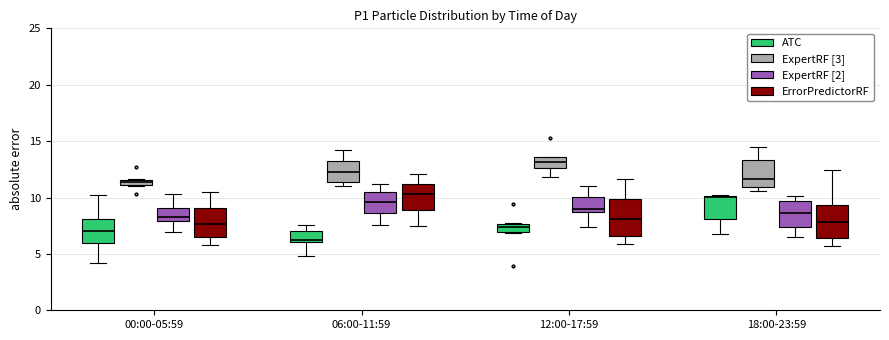

Which box has the lowest median line?

06:00-11:59 (ATC)